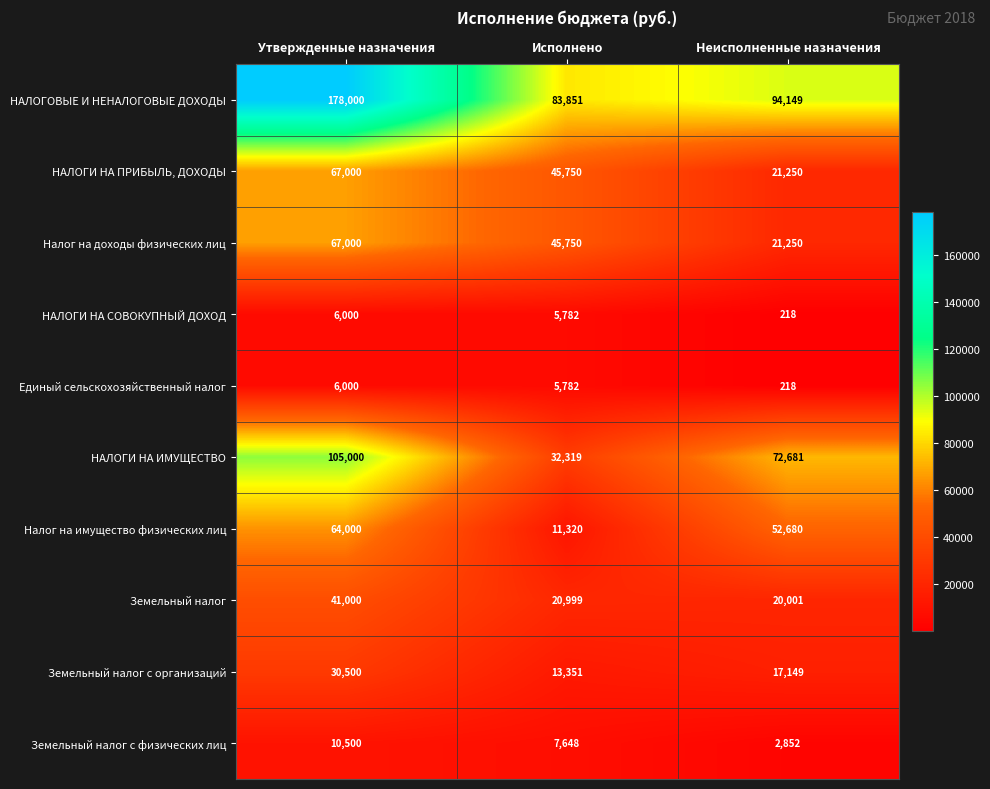

At which label does НАЛОГИ НА ИМУЩЕСТВО first exceed 72681?

Утвержденные назначения